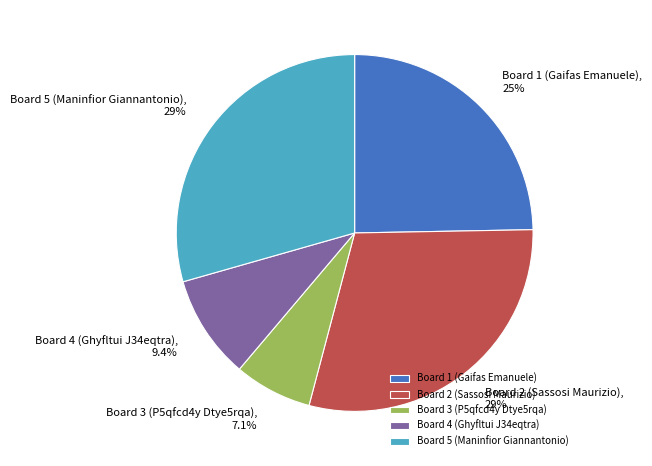

Between Board 3 (P5qfcd4y Dtye5rqa) and Board 1 (Gaifas Emanuele), which is larger?

Board 1 (Gaifas Emanuele)